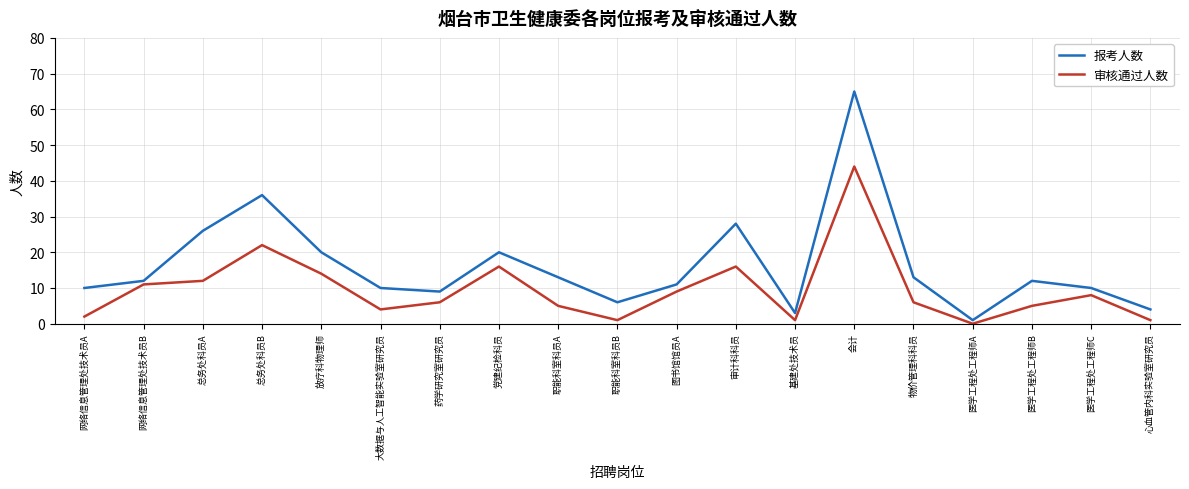

Which category has the lowest value in the 审核通过人数 series?

医学工程处工程师A